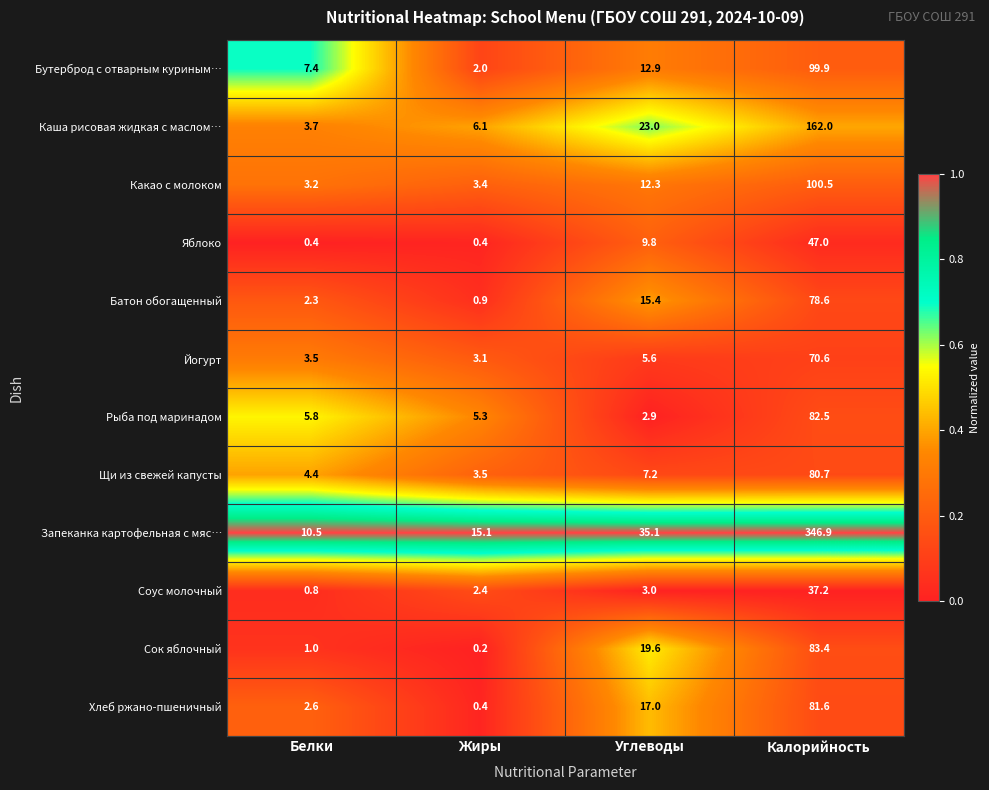

Between Белки and Углеводы, which series saw the biggest shift?

Запеканка картофельная с мяс…